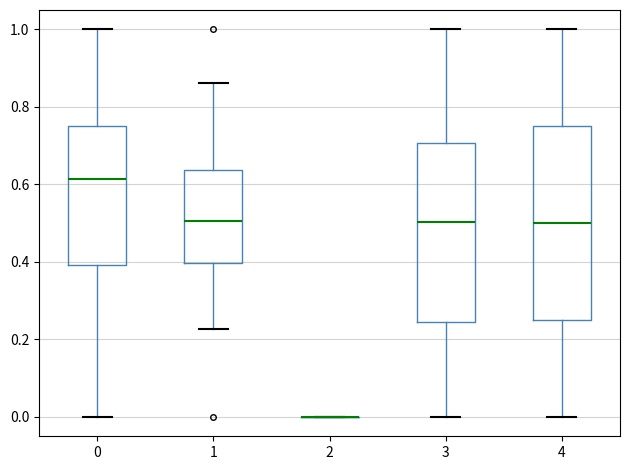

Which box is the tallest, from its lower edge to its upper edge?

4